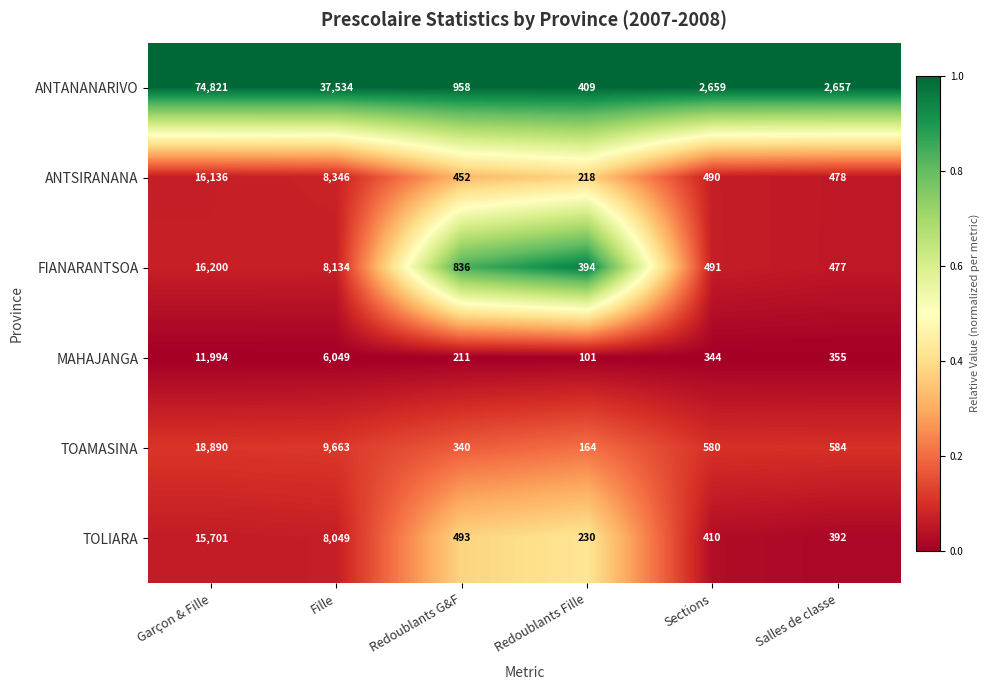

Is it true that ANTSIRANANA equals 21400 at Garçon & Fille?

False